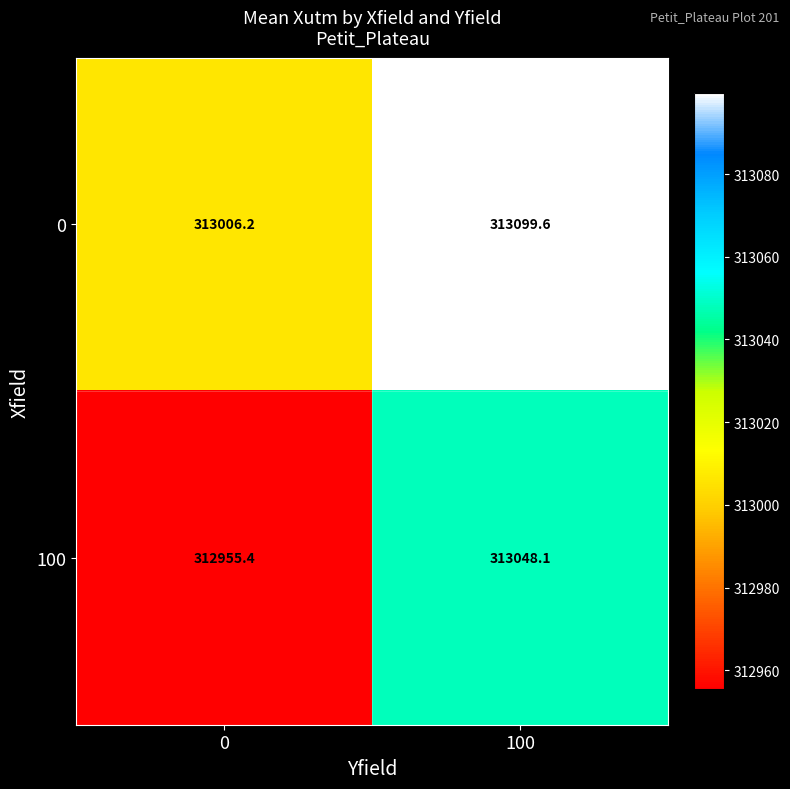

Which series has the largest total across all categories?

0